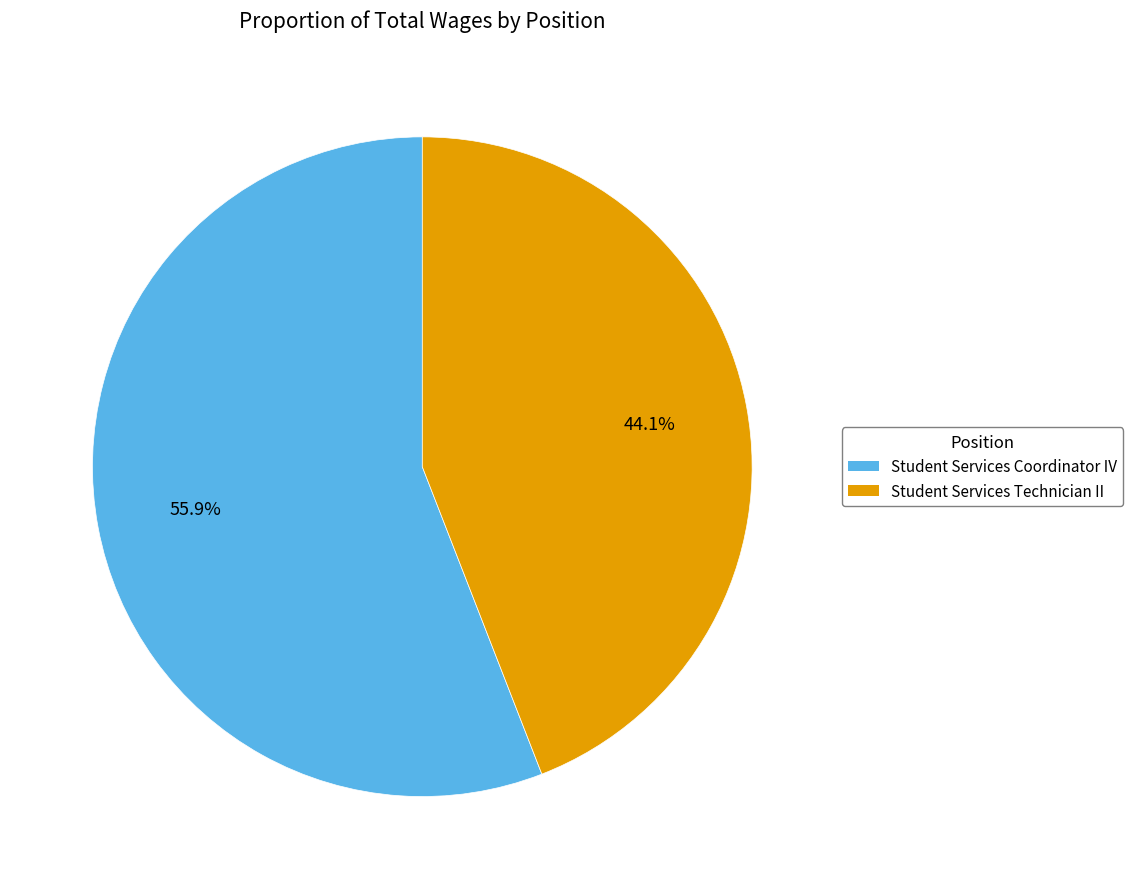

What is the majority slice?

Student Services Coordinator IV